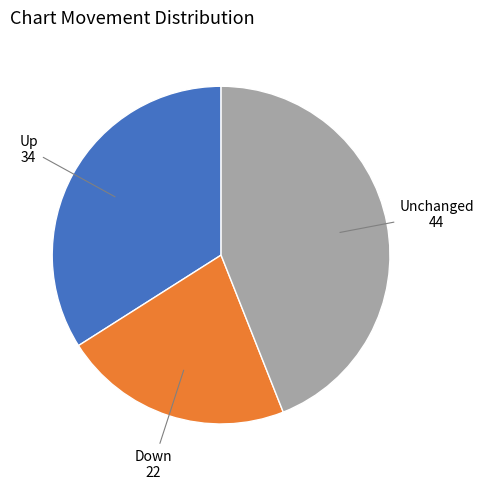

Does any single category account for the majority?

No